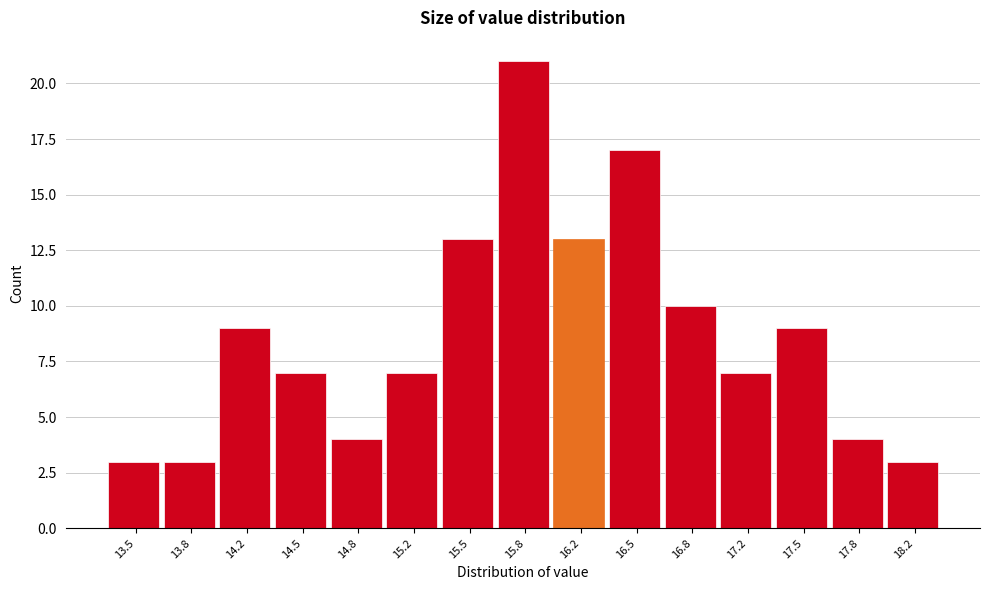

Reading left to right, extract all data points from this chart.

13.5=3	13.8=3	14.2=9	14.5=7	14.8=4	15.2=7	15.5=13	15.8=21	16.2=13	16.5=17	16.8=10	17.2=7	17.5=9	17.8=4	18.2=3